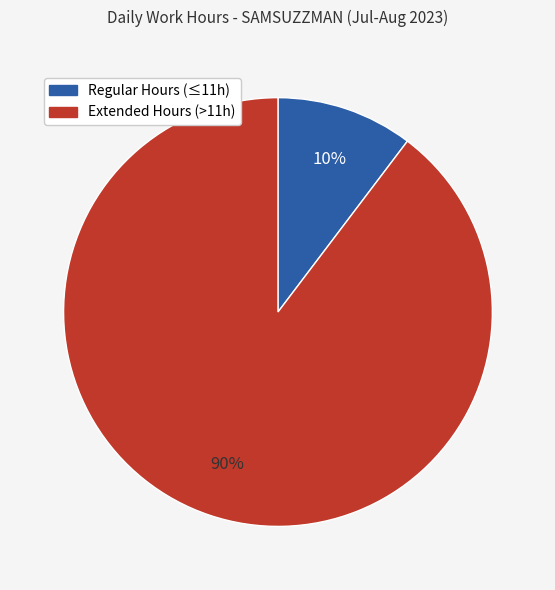

To the nearest percent, what is the average slice percentage?

50%